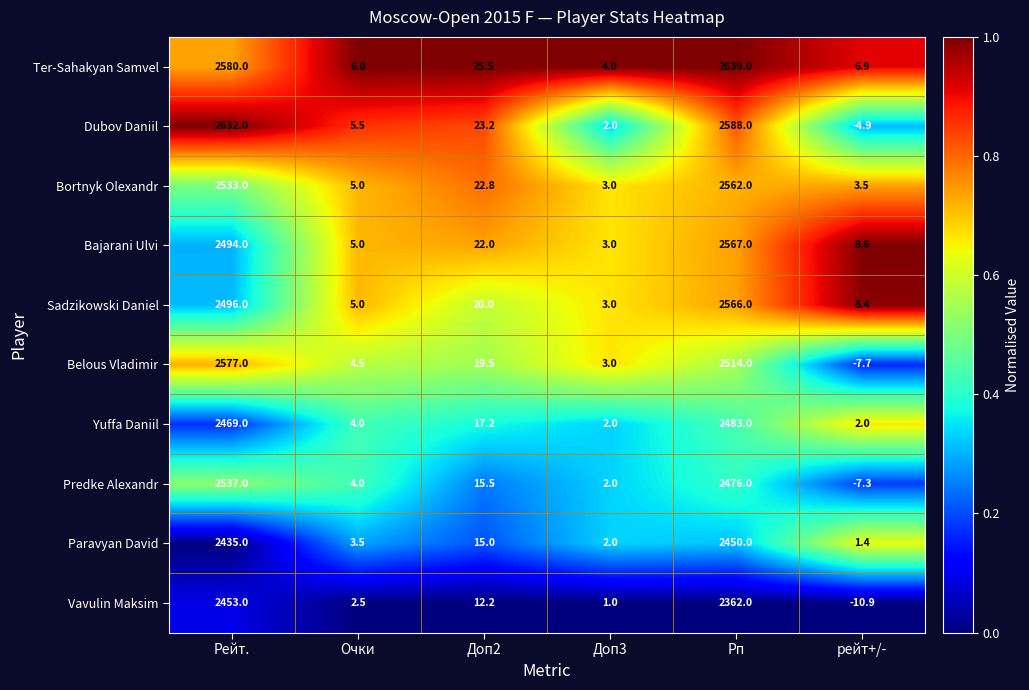

Where does the Paravyan David series first go above 15?

Рейт.